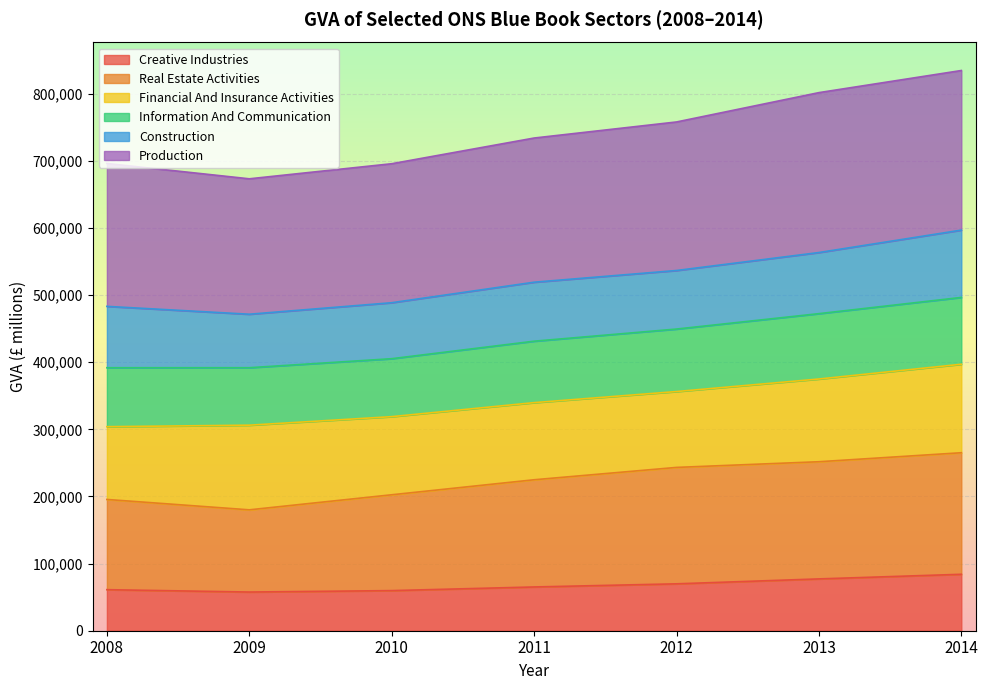

The Creative Industries series shows 111703 at 2014. True or false?

False